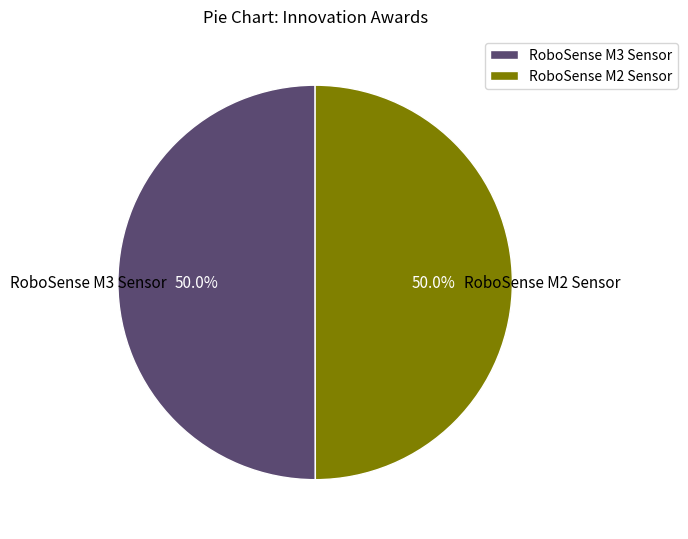

Do RoboSense M3 Sensor and RoboSense M2 Sensor together represent more than half of the pie?

Yes